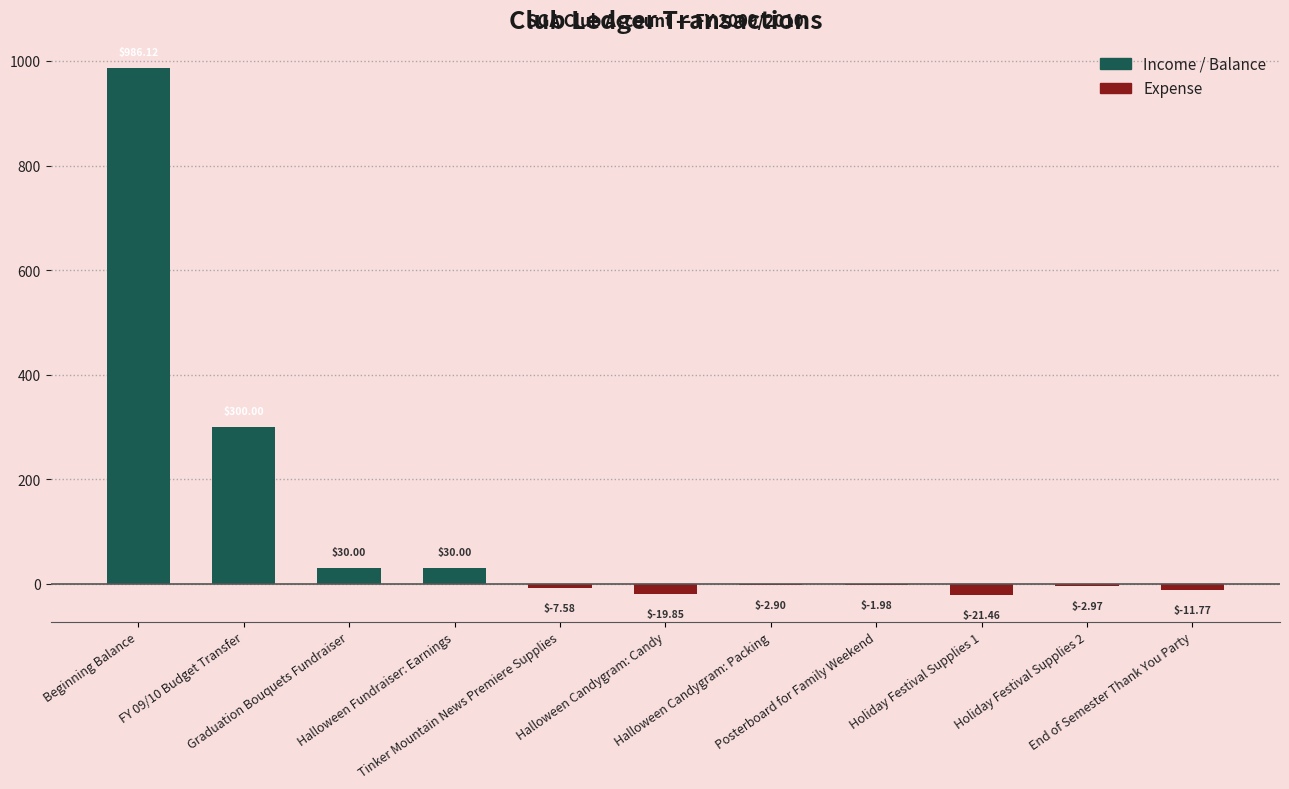

What is the sum of all values?

1277.6